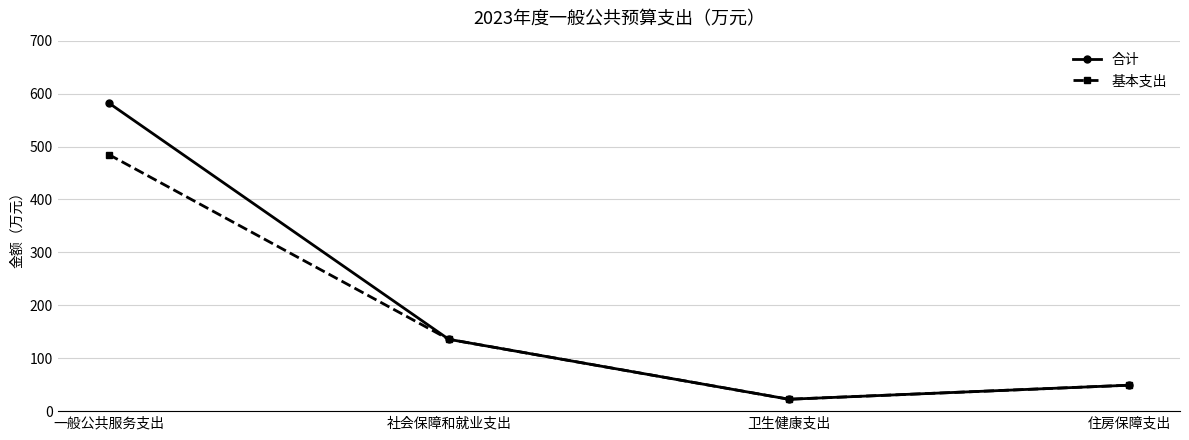

What are all the series names shown in the legend?

合计, 基本支出